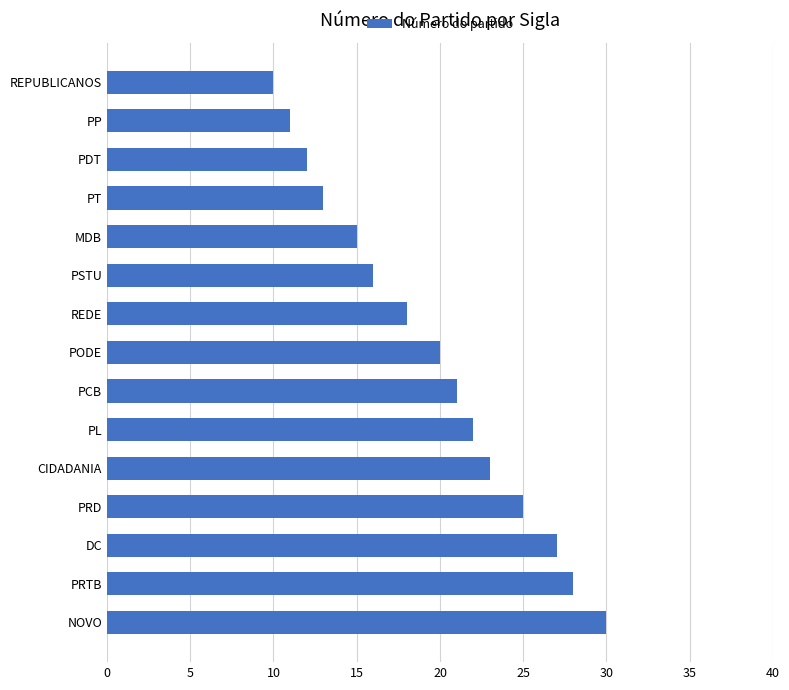

Are the bars grouped side by side (vs. stacked)?

No